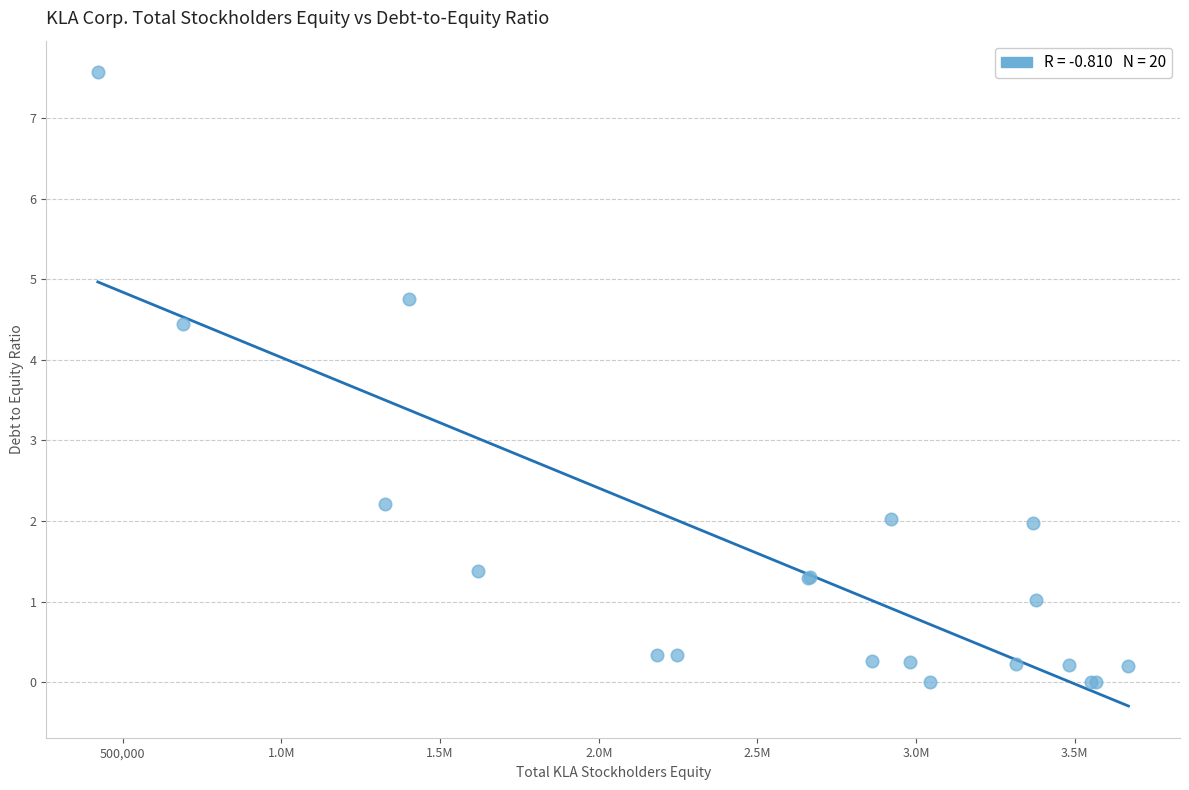

What Y value in the scatter plot is closest to 3?

2.2